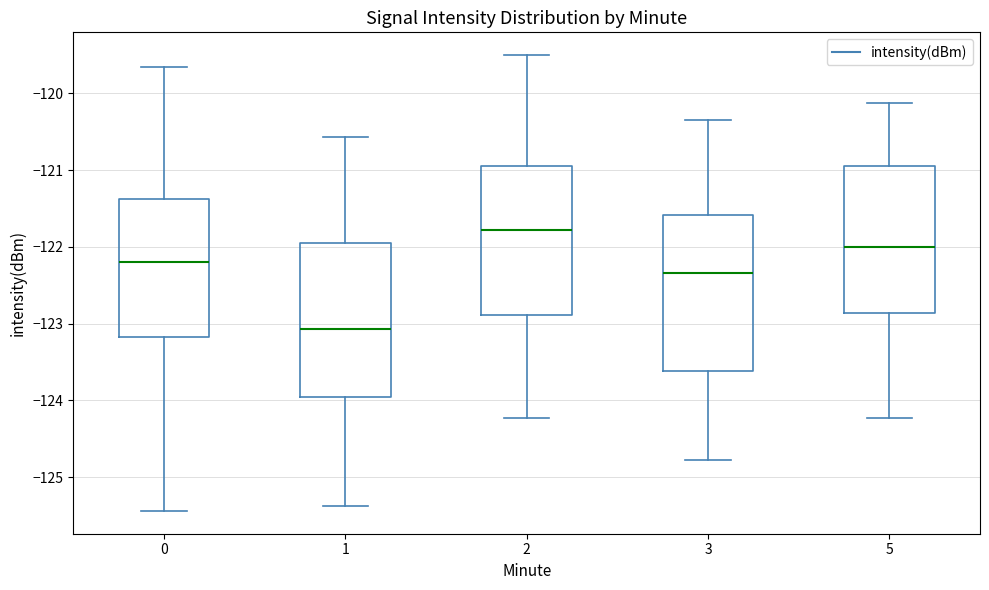

Which box has the highest median line?

2